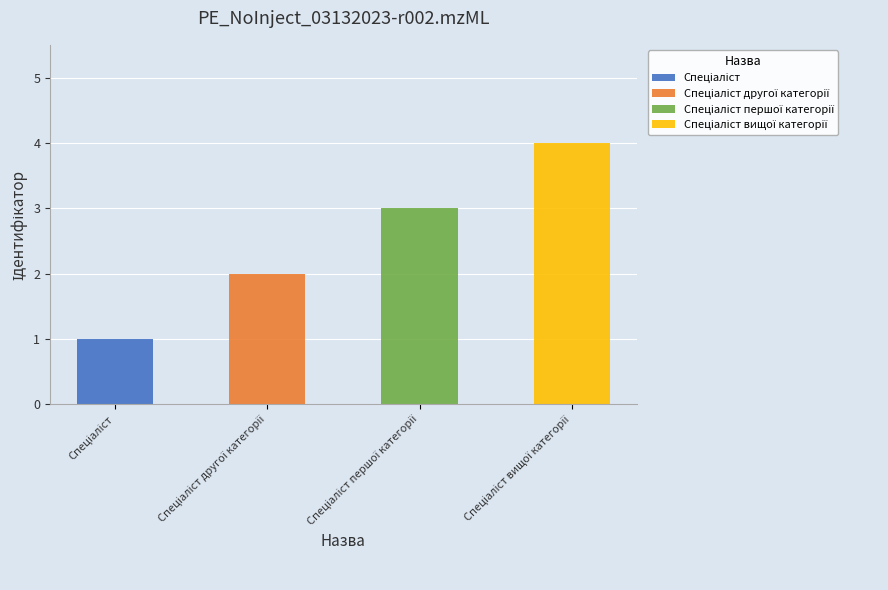

True or false: the data shows 3 at Спеціаліст другої категорії.

False